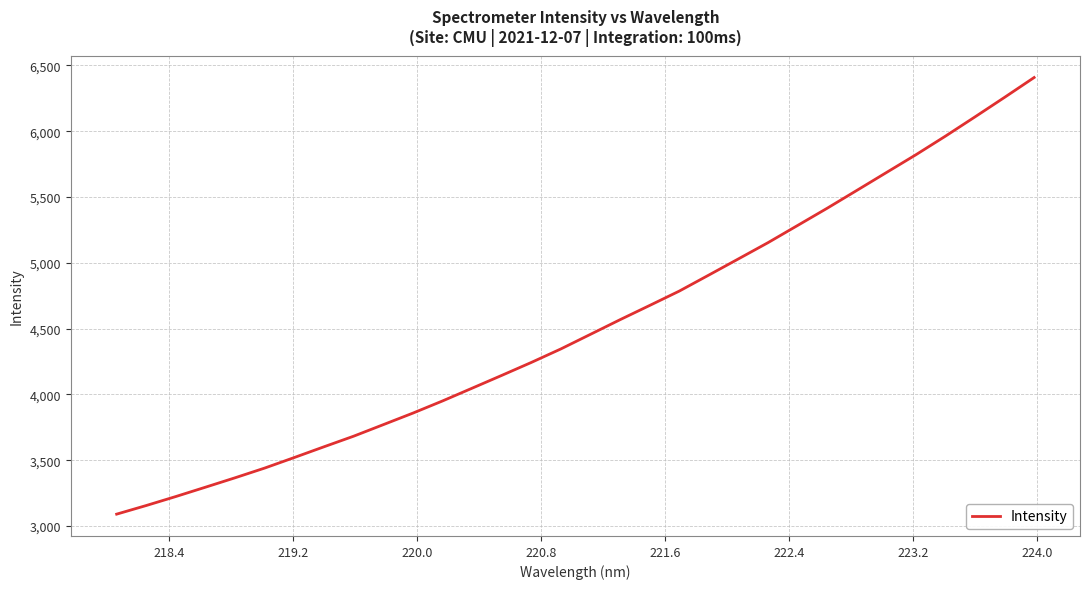

What is the greatest value displayed?

6407.7